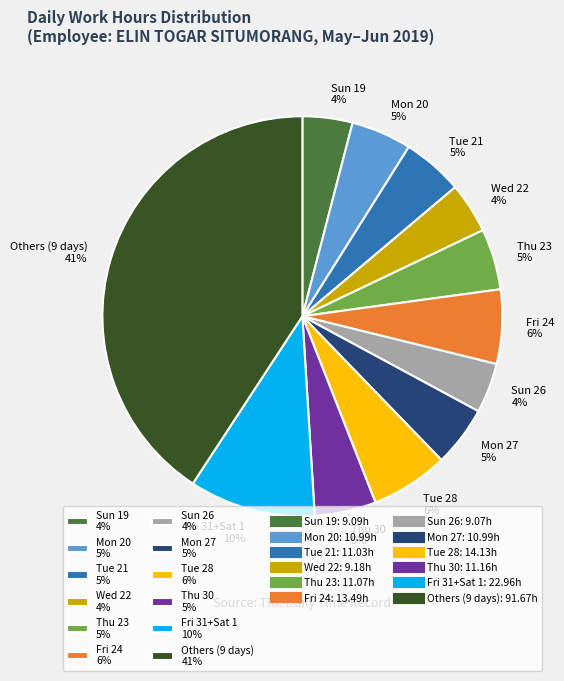

What percentage is the Thu 23 5% slice, to the nearest percent?

5%